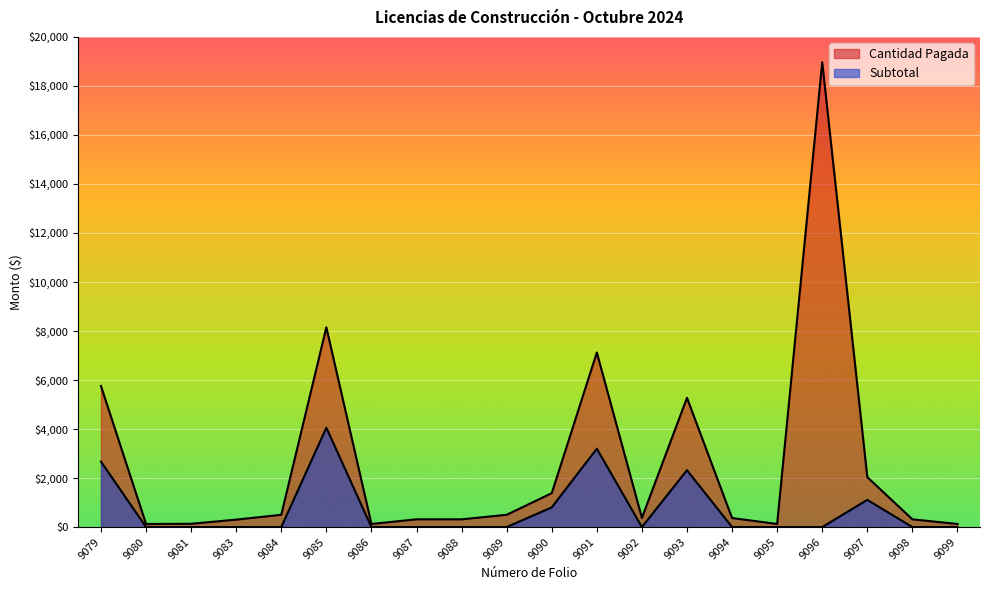

Which series has the largest total across all categories?

Cantidad Pagada